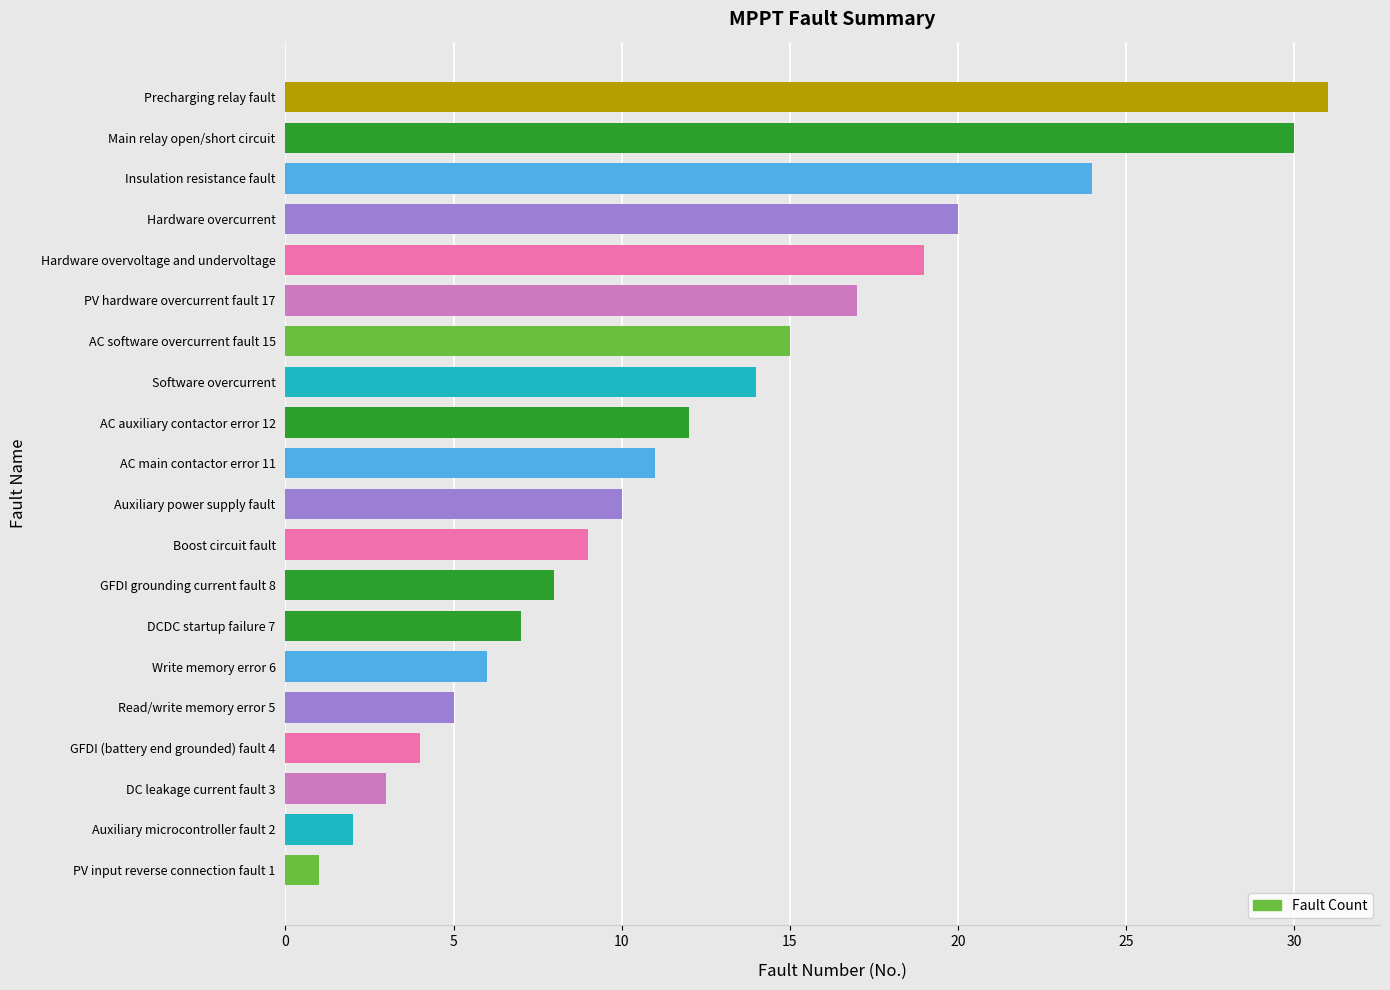

Rank the categories by value from lowest to highest.

PV input reverse connection fault 1, Auxiliary microcontroller fault 2, DC leakage current fault 3, GFDI (battery end grounded) fault 4, Read/write memory error 5, Write memory error 6, DCDC startup failure 7, GFDI grounding current fault 8, Boost circuit fault, Auxiliary power supply fault, AC main contactor error 11, AC auxiliary contactor error 12, Software overcurrent, AC software overcurrent fault 15, PV hardware overcurrent fault 17, Hardware overvoltage and undervoltage, Hardware overcurrent, Insulation resistance fault, Main relay open/short circuit, Precharging relay fault